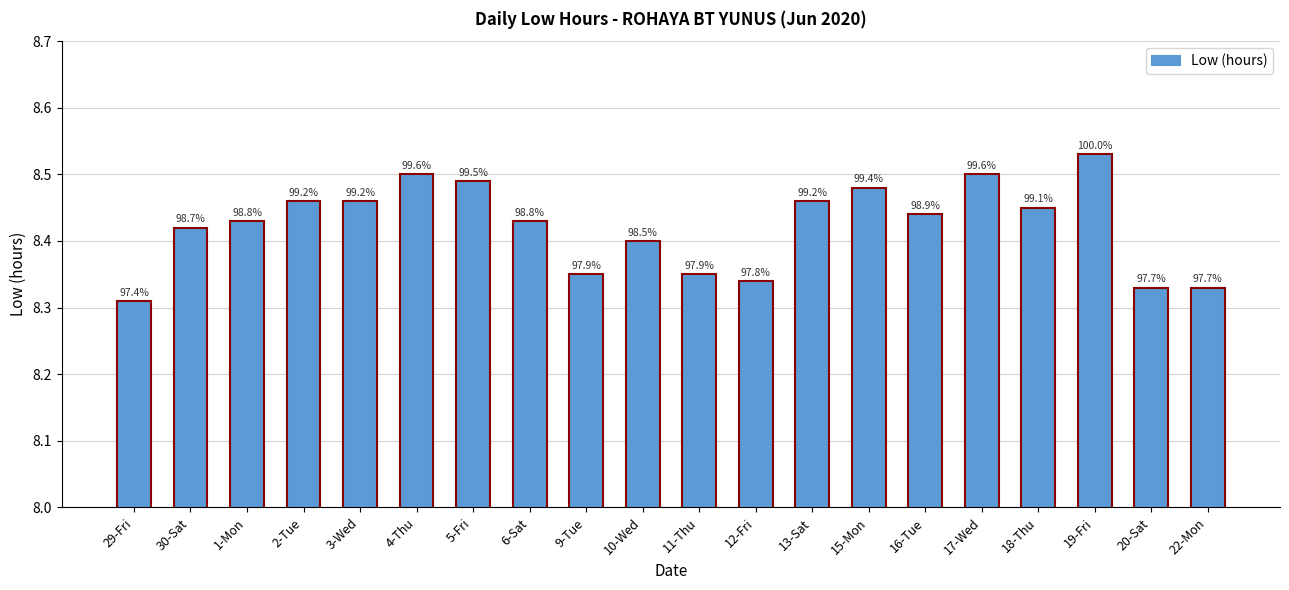

What is the difference between the values at 4-Thu and 29-Fri?

0.2